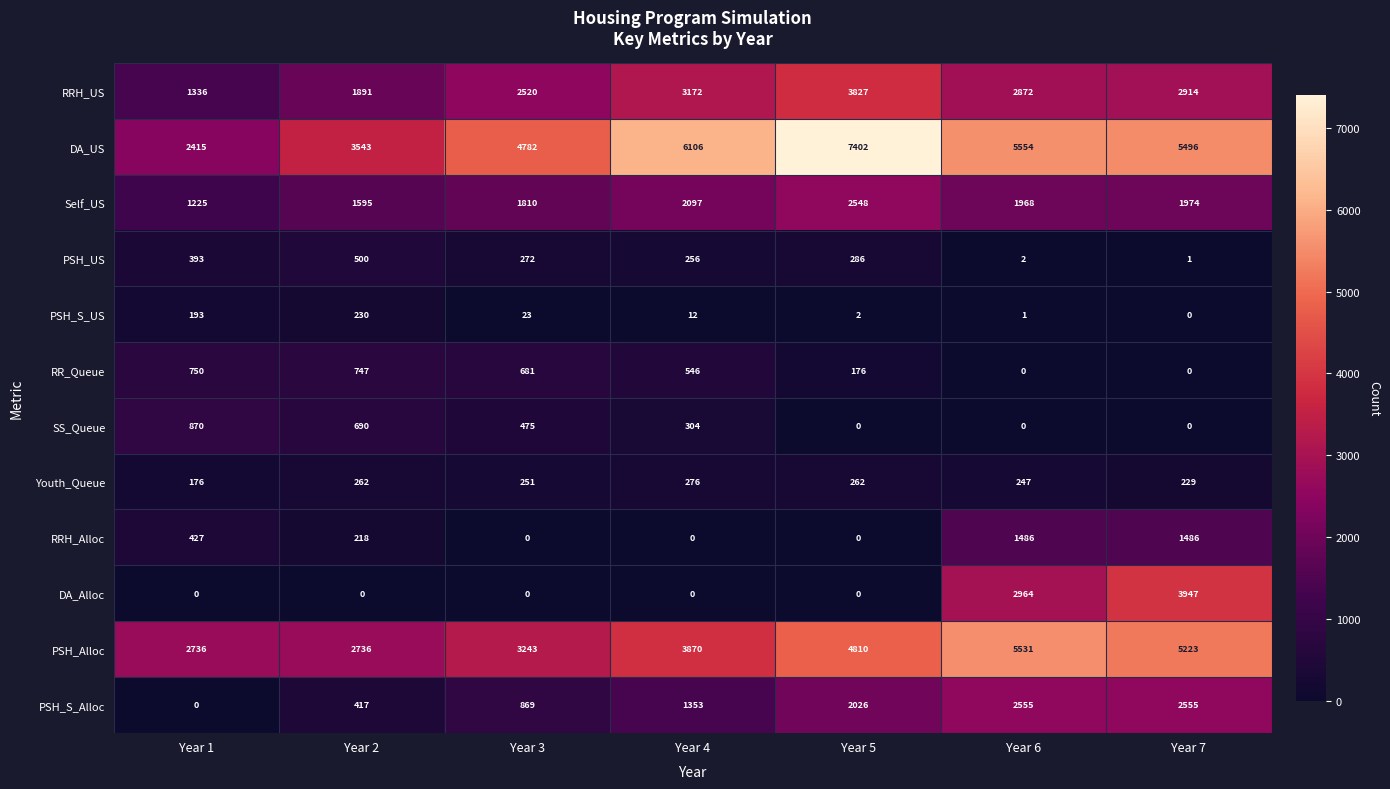

What is the difference between the maximum and second lowest values in the Youth_Queue series?

47